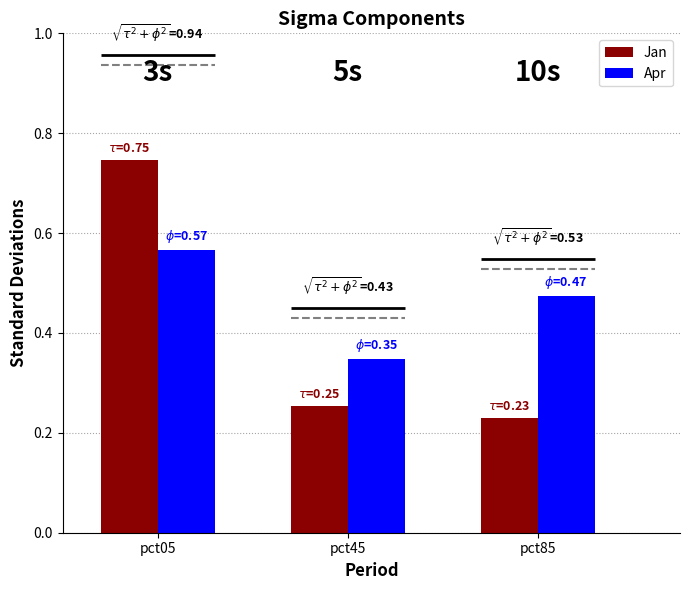

Which series has the largest range (max minus min)?

Jan